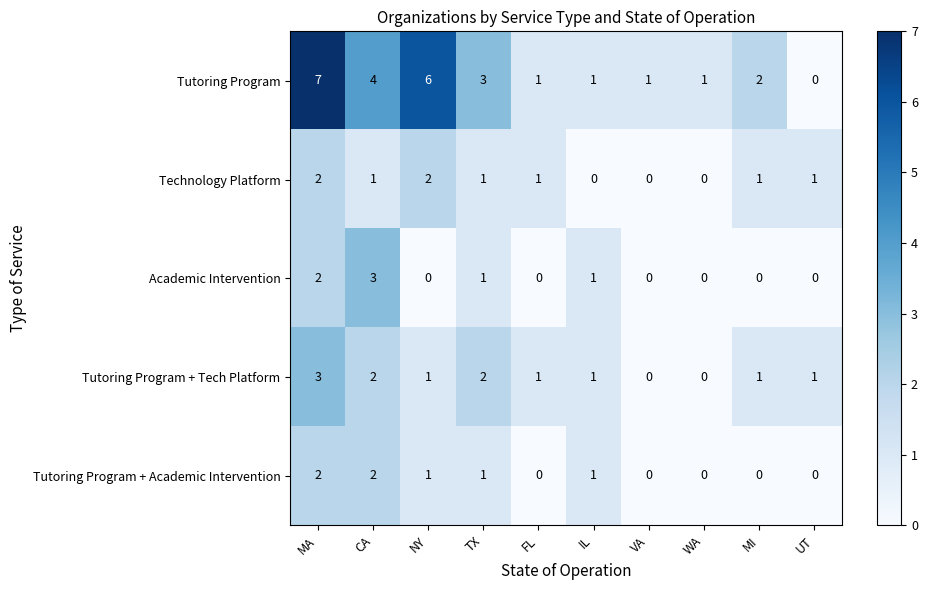

What is the total value across all series at IL?

4